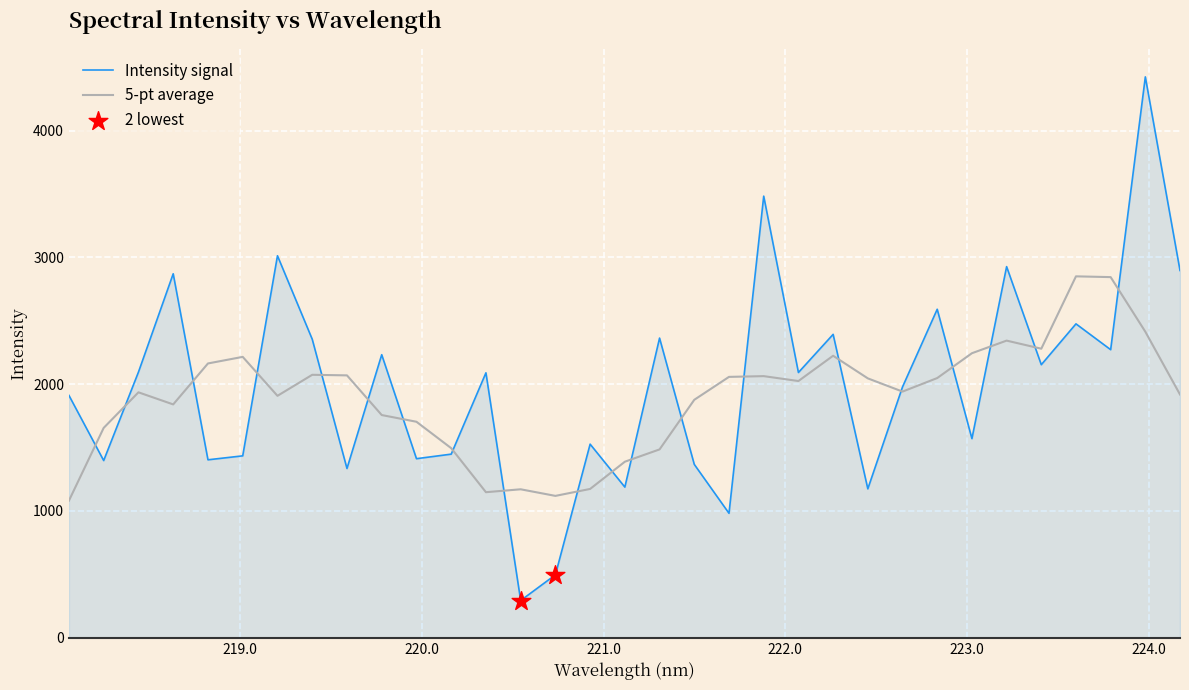

Which series has the largest range (max minus min)?

Intensity signal